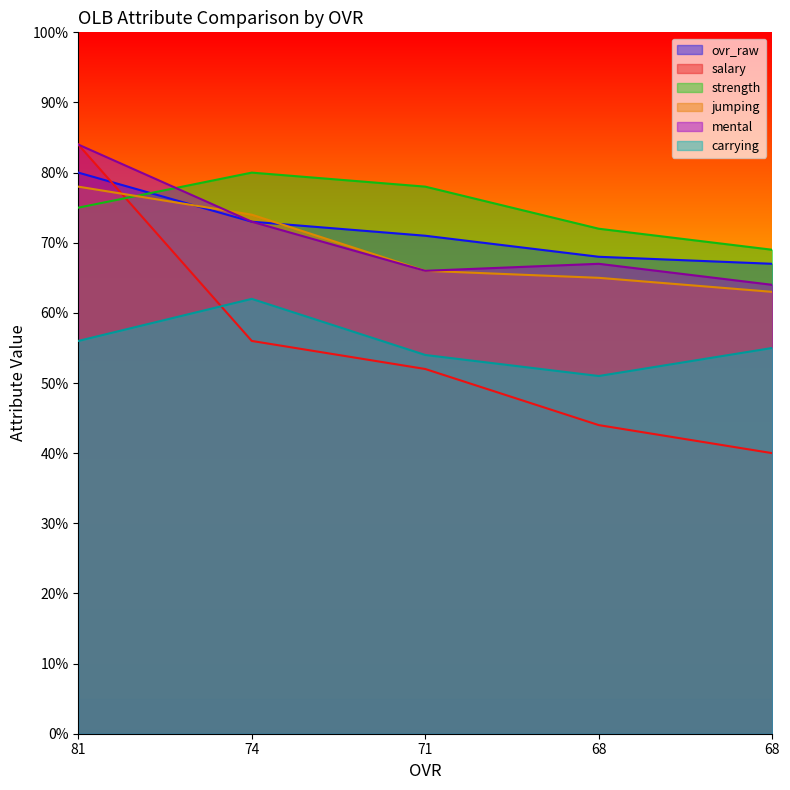

What is the difference between the jumping values at 71 and 81?

12